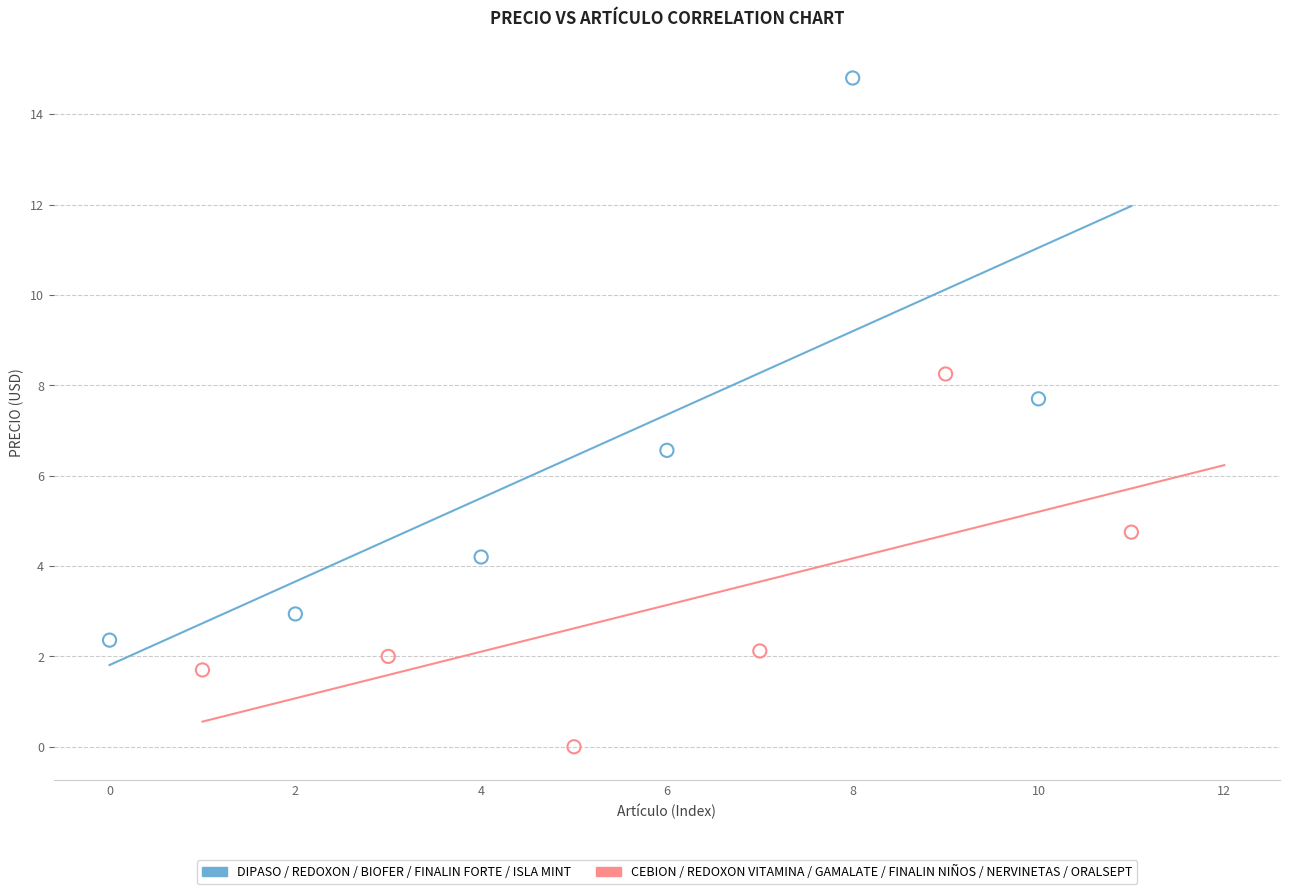

Which series has the largest Y range (max minus min)?

DIPASO / REDOXON / BIOFER / FINALIN FORTE / ISLA MINT